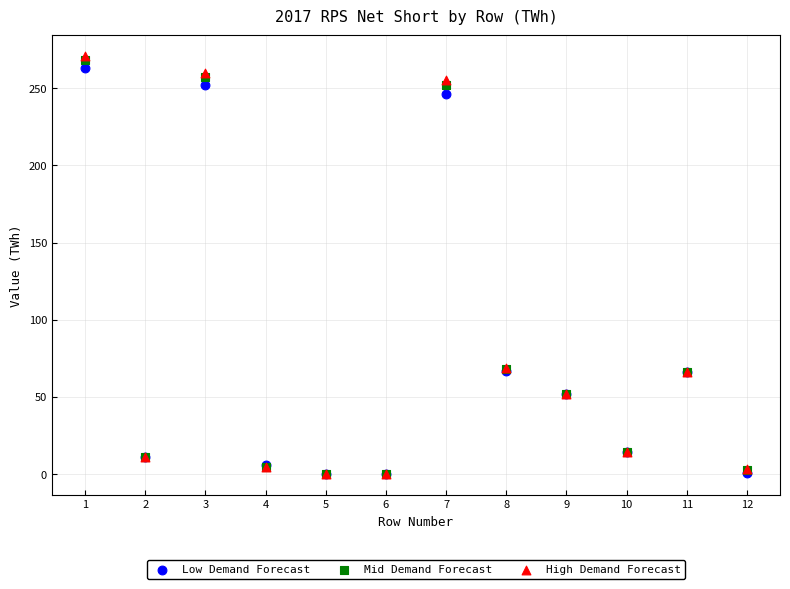

Which series has the largest Y range (max minus min)?

High Demand Forecast